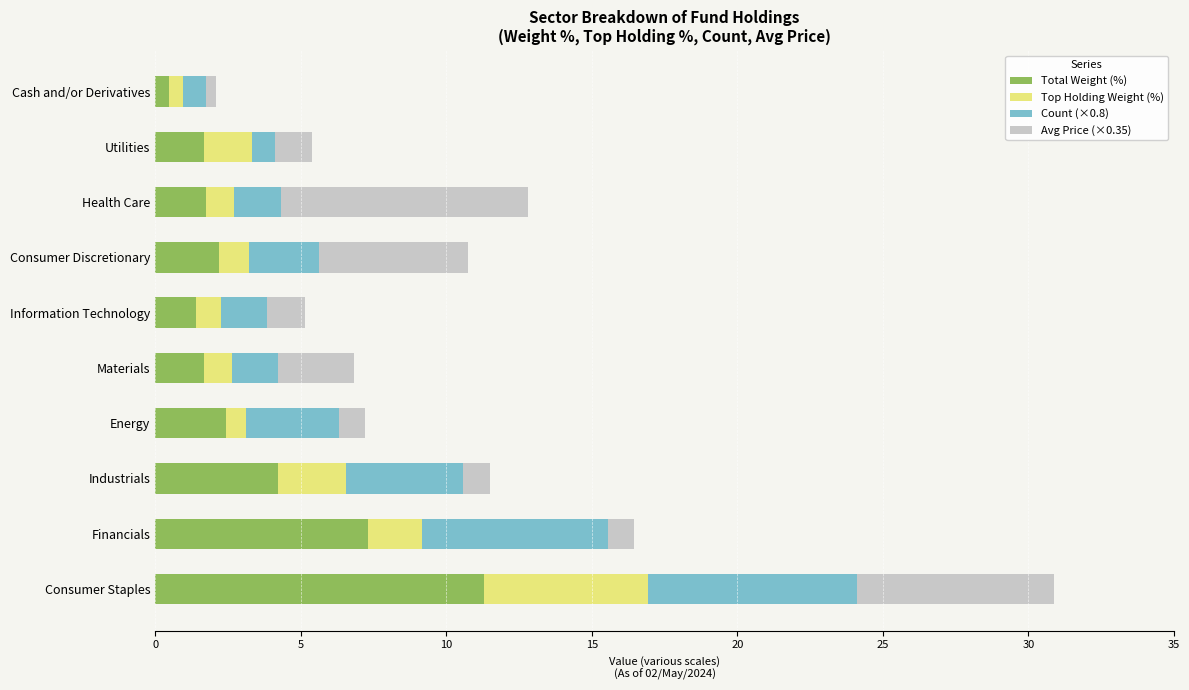

What is the maximum value for Total Weight (%)?

11.3